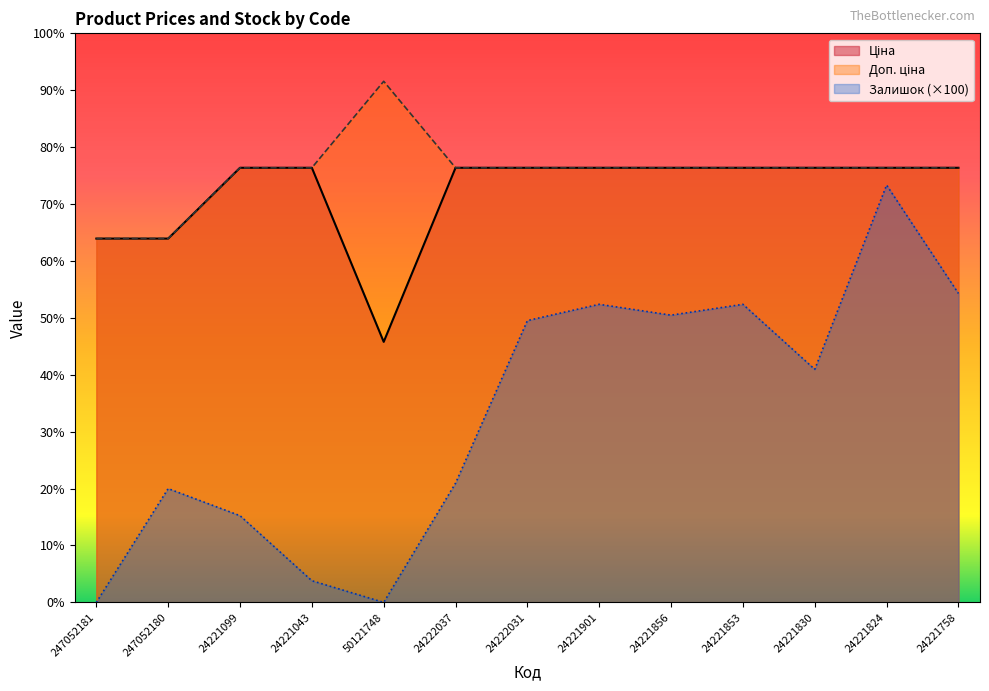

The Залишок series shows 1600.0 at 24221099. True or false?

True